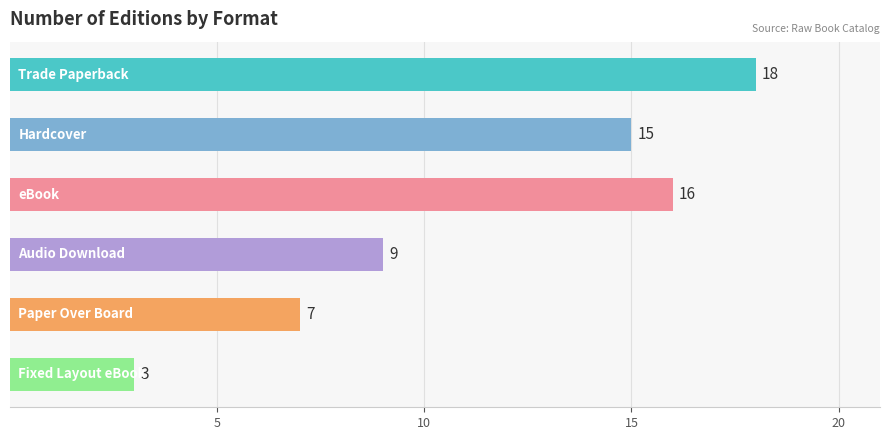

What is the value of the 1st bar from the top?

18